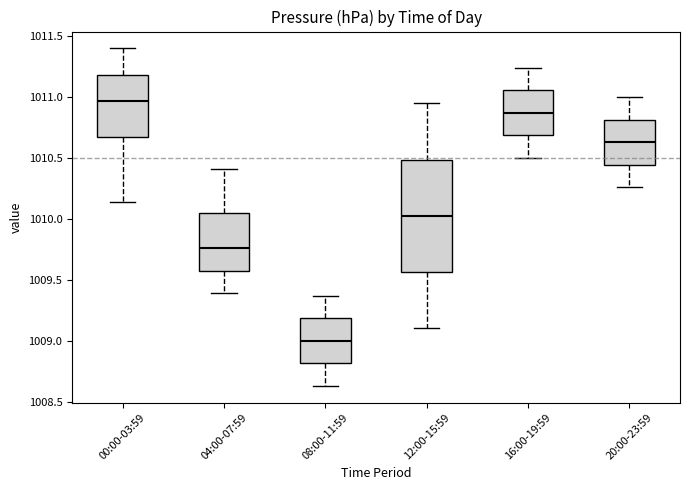

Reading left to right, read every box against the y-axis: the position of its median line, the range the box covers, and the ends of its whiskers. The values are not printed on the chart, so give them approximately, as read against the axis.

00:00-03:59: median 1010.95, box 1010.70 to 1011.20, whiskers 1010.15 to 1011.40
04:00-07:59: median 1009.75, box 1009.60 to 1010.05, whiskers 1009.40 to 1010.40
08:00-11:59: median 1009.00, box 1008.80 to 1009.20, whiskers 1008.65 to 1009.35
12:00-15:59: median 1010.05, box 1009.55 to 1010.50, whiskers 1009.10 to 1010.95
16:00-19:59: median 1010.85, box 1010.70 to 1011.05, whiskers 1010.50 to 1011.25
20:00-23:59: median 1010.65, box 1010.45 to 1010.80, whiskers 1010.25 to 1011.00